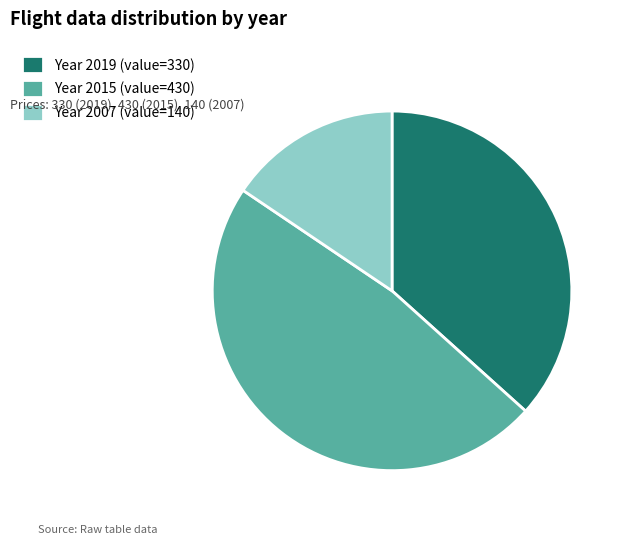

Count the number of slices in the pie.

3